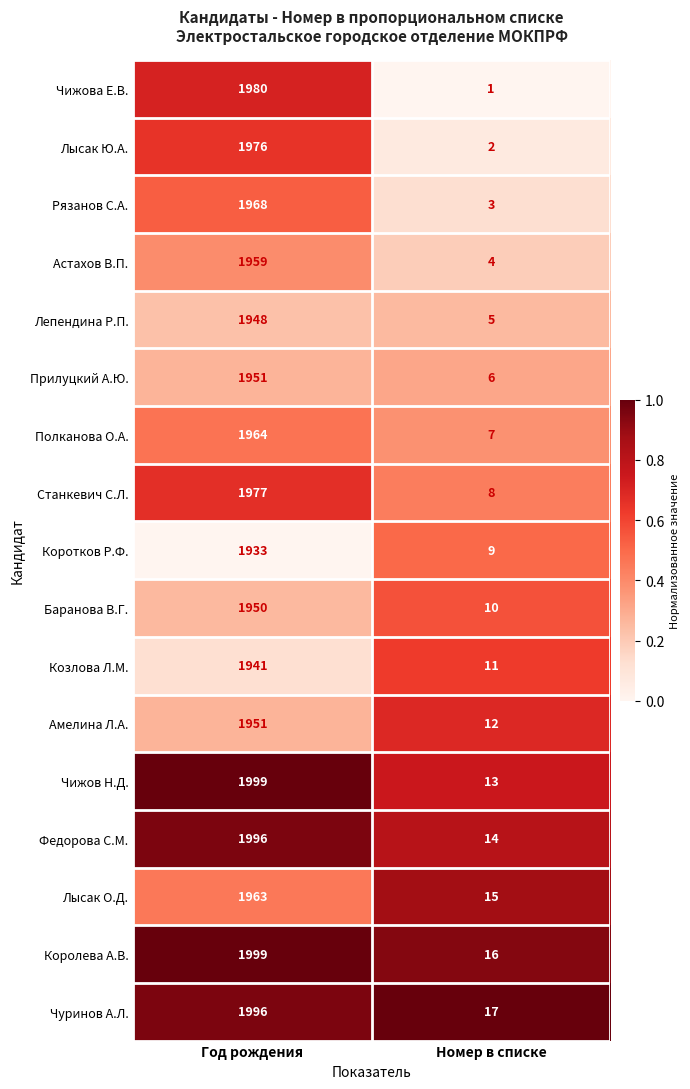

The Чижова Е.В. series shows 1 at Номер в списке. True or false?

True